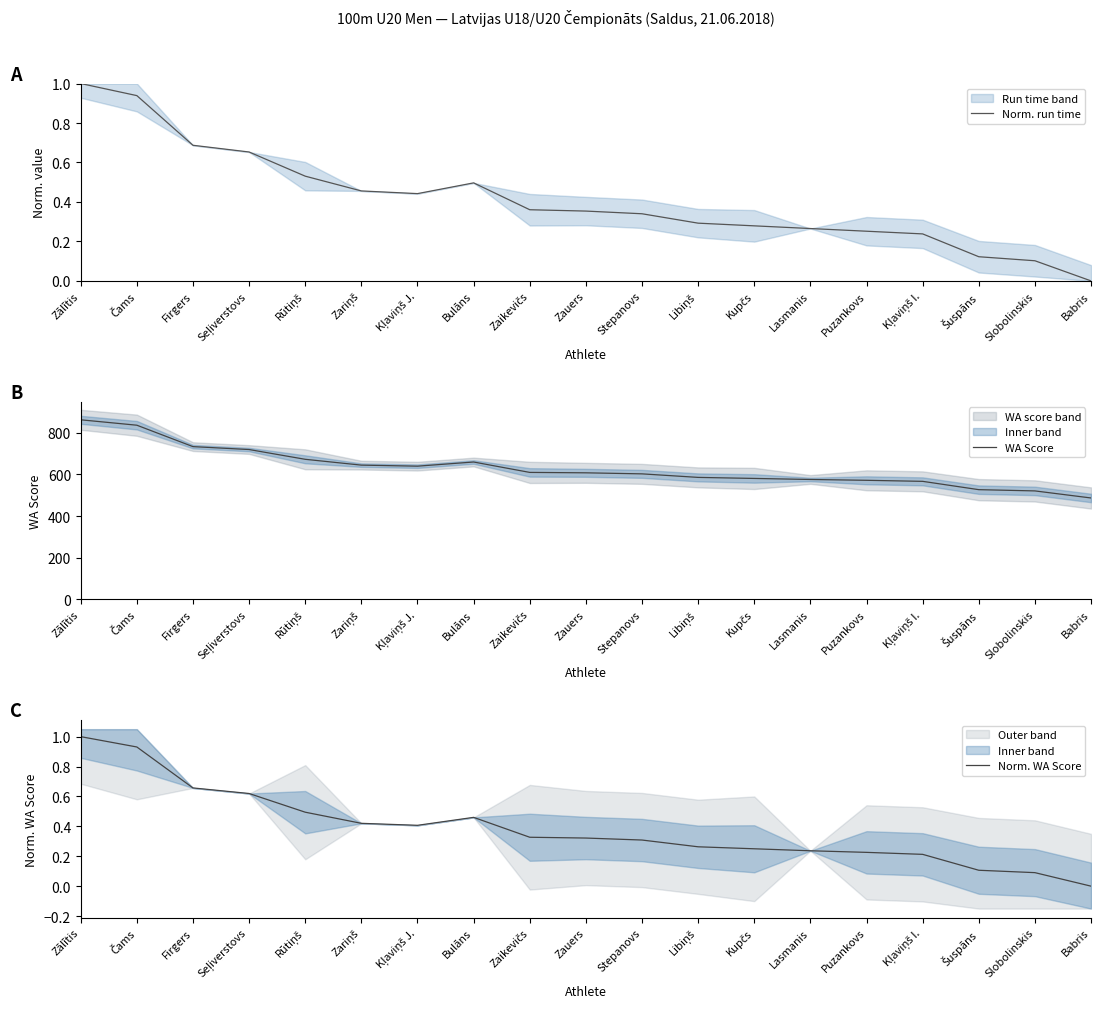

At which label does Norm. WA Score reach its minimum?

Babris